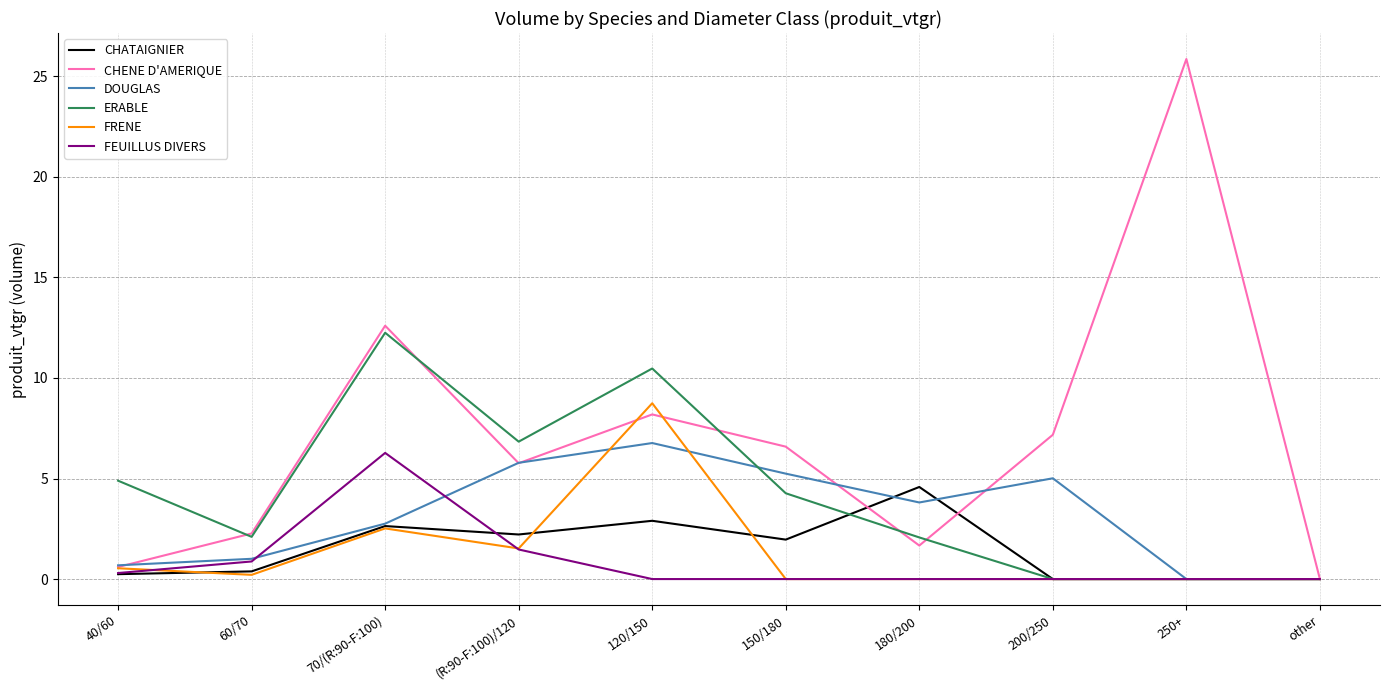

What is the spread (max minus min) of values at (R:90-F:100)/120?

5.4